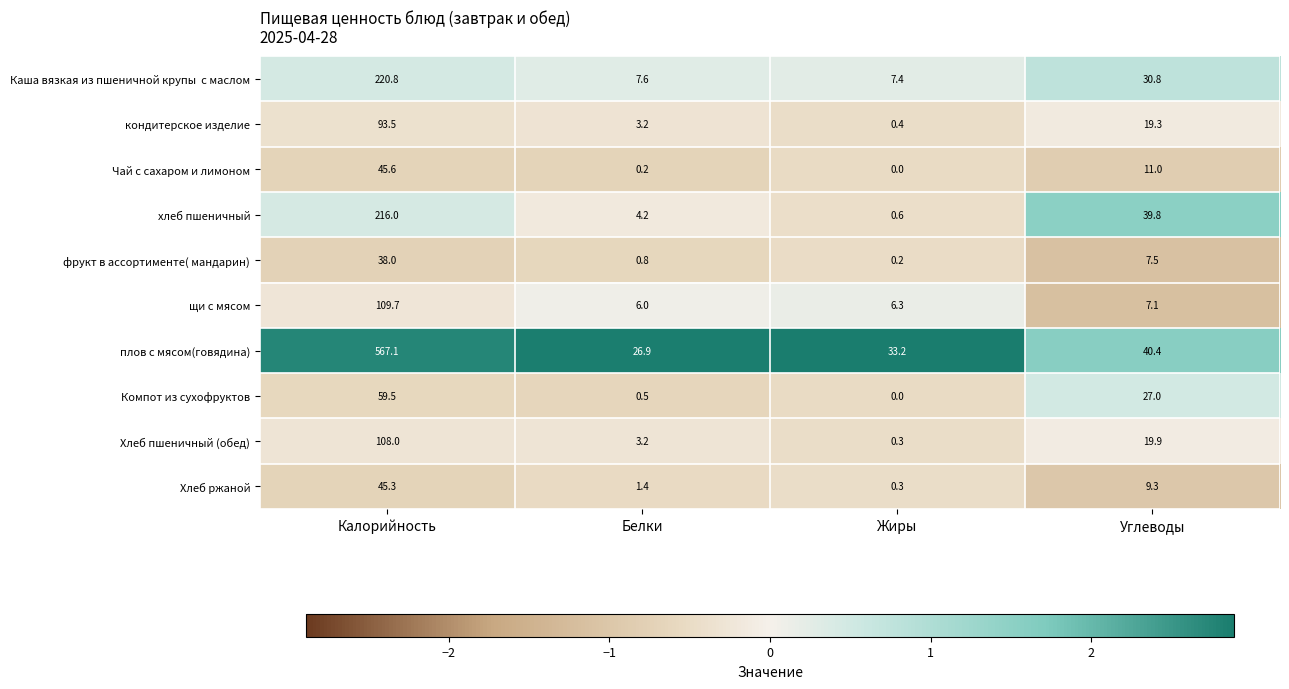

Is the value of кондитерское изделие at Калорийность greater than the value of Хлеб пшеничный (обед) at Углеводы?

Yes